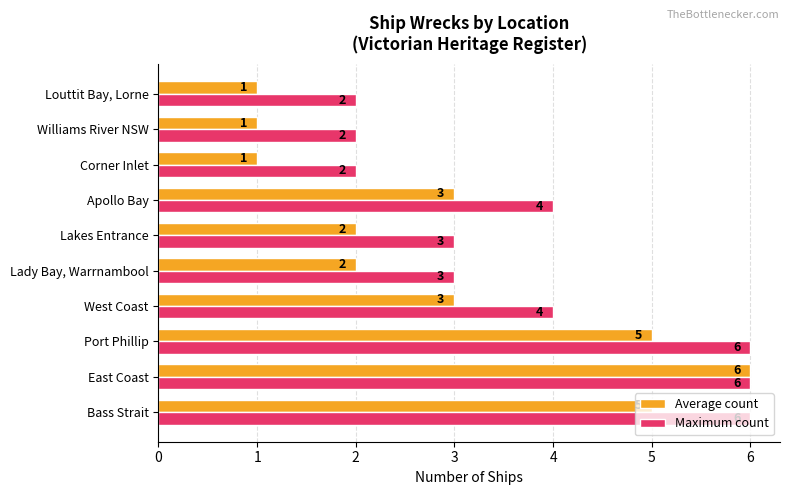

What is the total value across all series at Bass Strait?

11